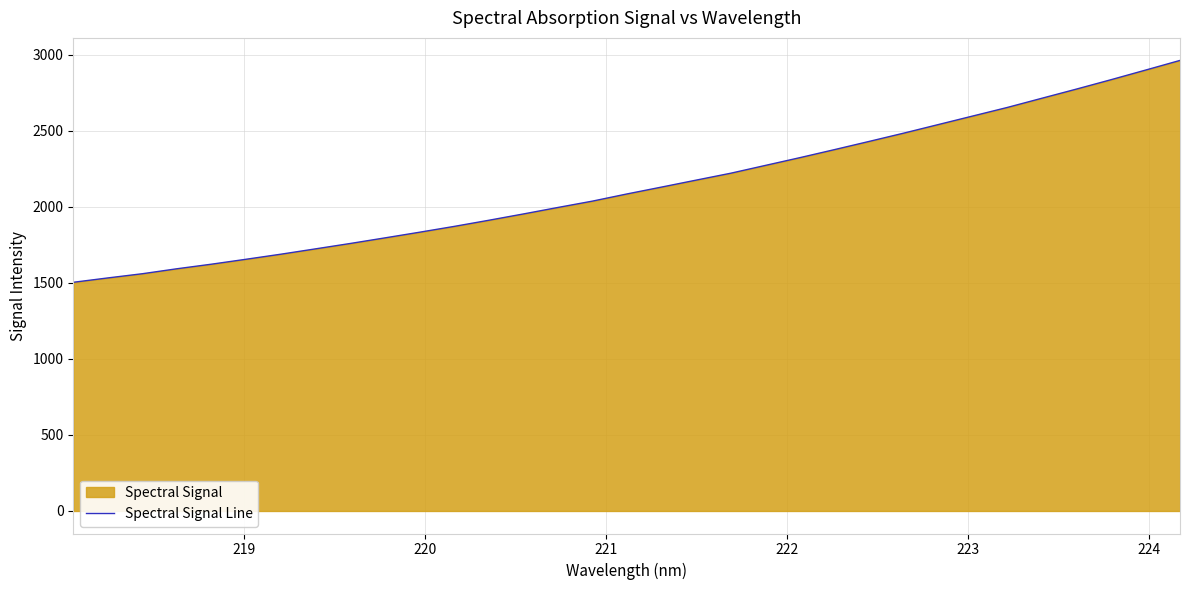

What is the minimum value shown in the chart?

1503.6